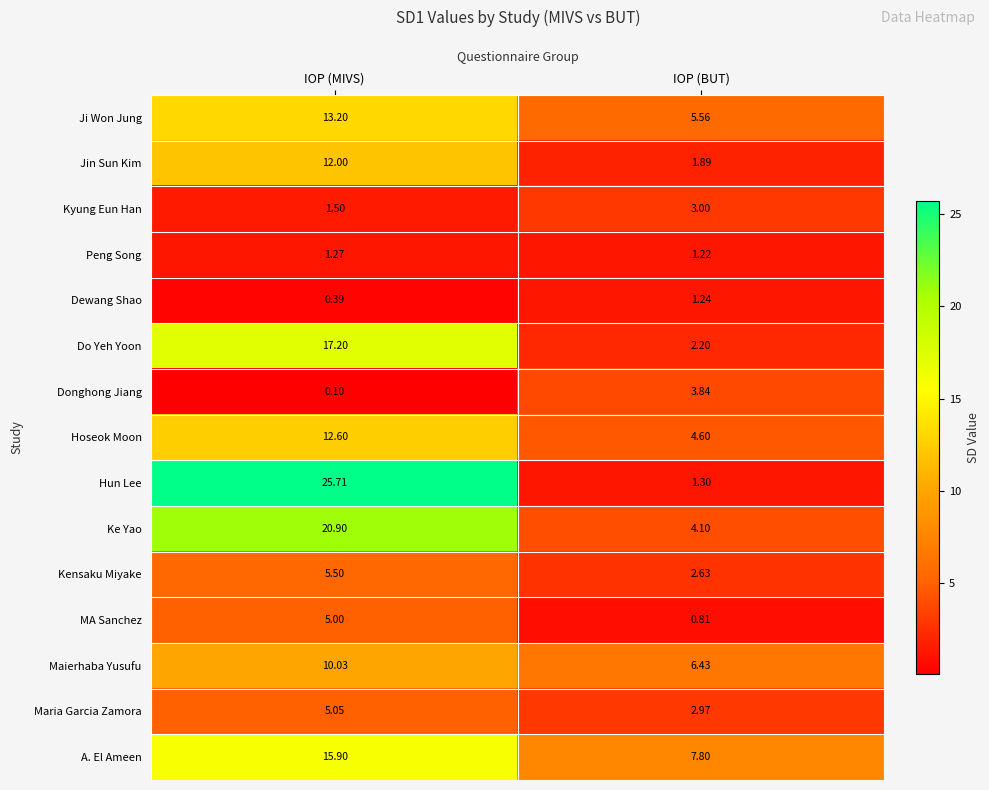

Is the value of Kyung Eun Han at IOP (BUT) greater than the value of Maria Garcia Zamora at IOP (MIVS)?

No